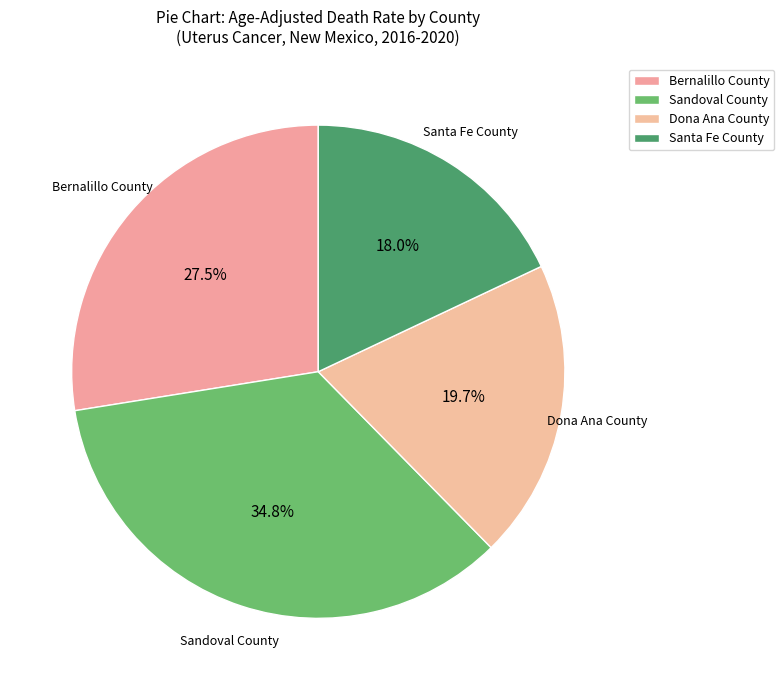

How many slices are in this pie chart?

4